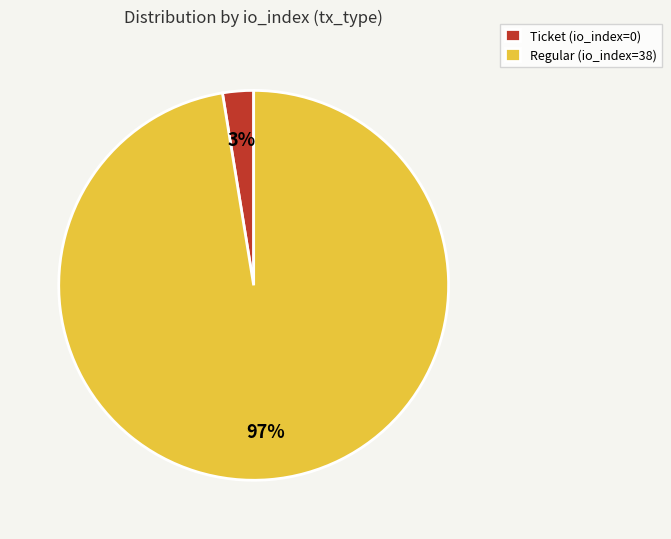

Which slice is the largest?

Regular (io_index=38)